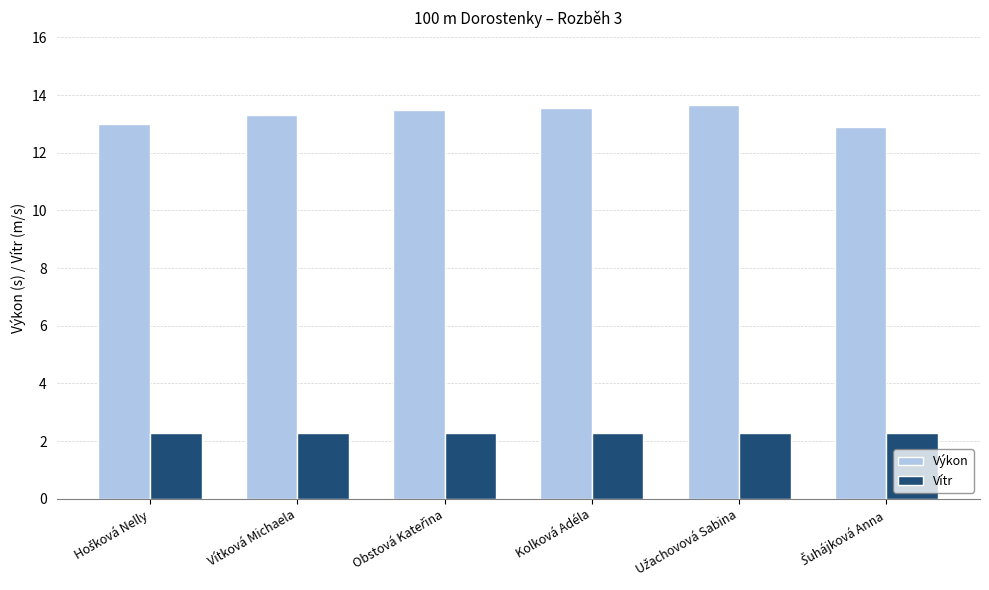

What are all the series names shown in the legend?

Výkon, Vítr